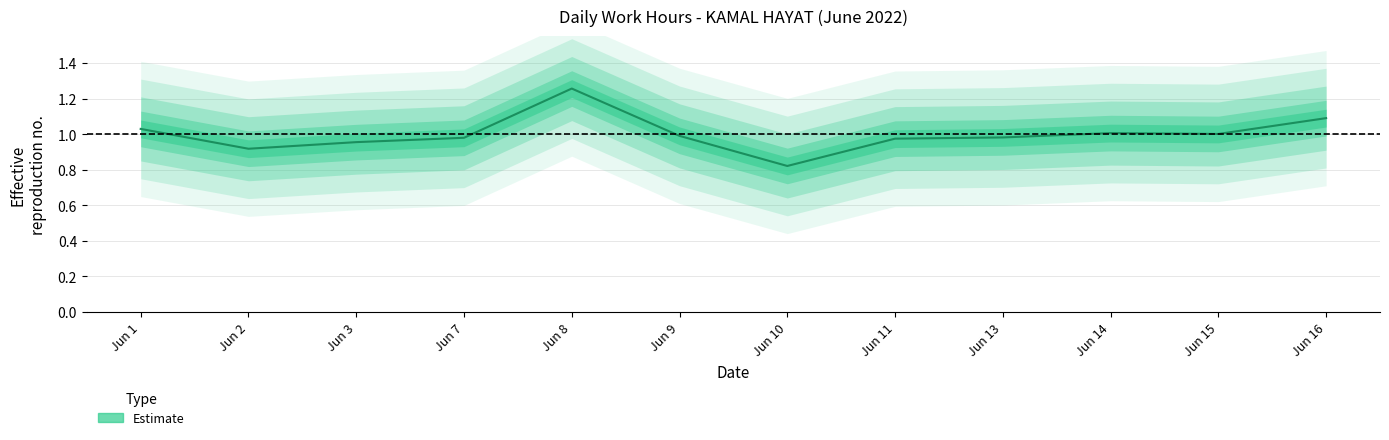

The chart shows a value of 1.5 at Jun 14. True or false?

False